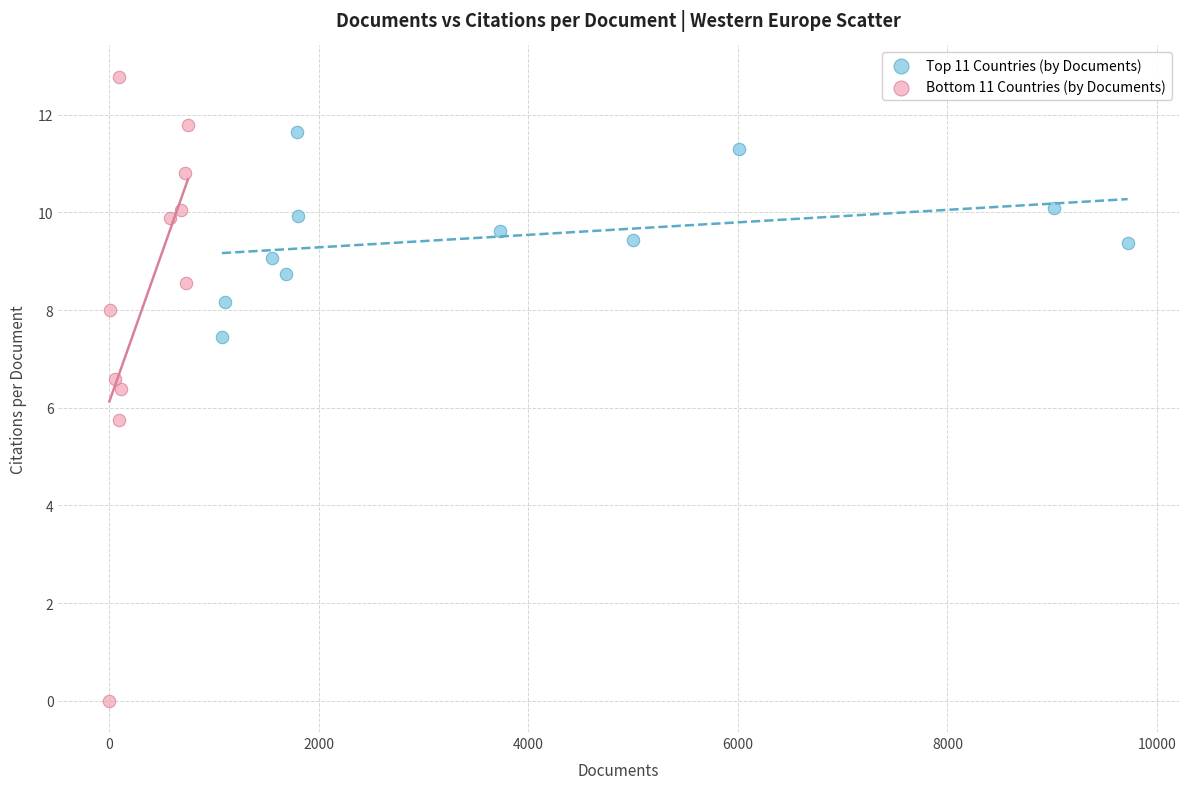

Which series contains the lowest Y value?

Bottom 11 Countries (by Documents)